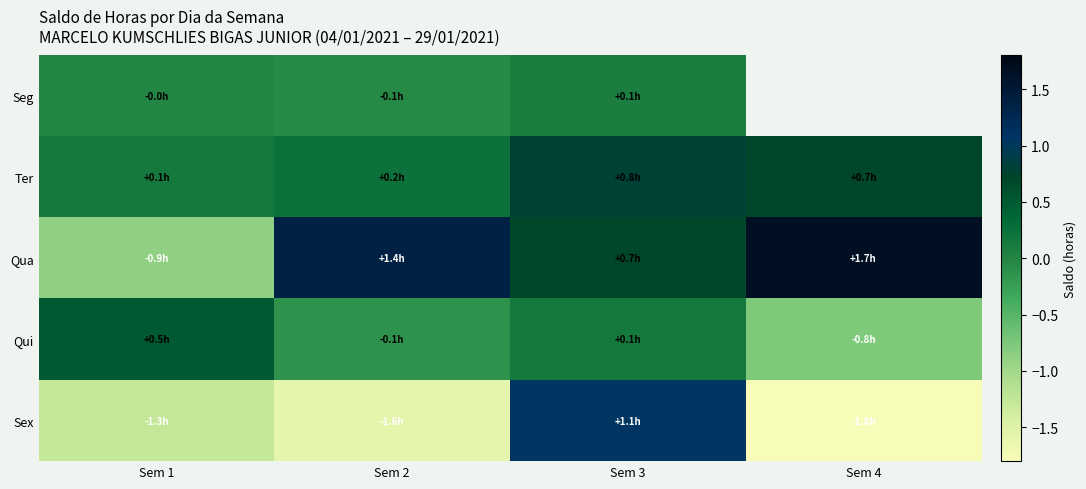

Is it true that Seg equals 0.0 at Sem 3?

False